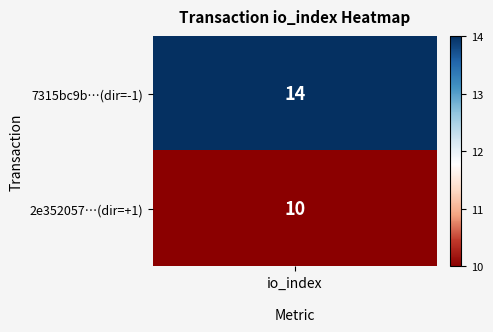

At which category does the chart reach its peak across all series?

io_index